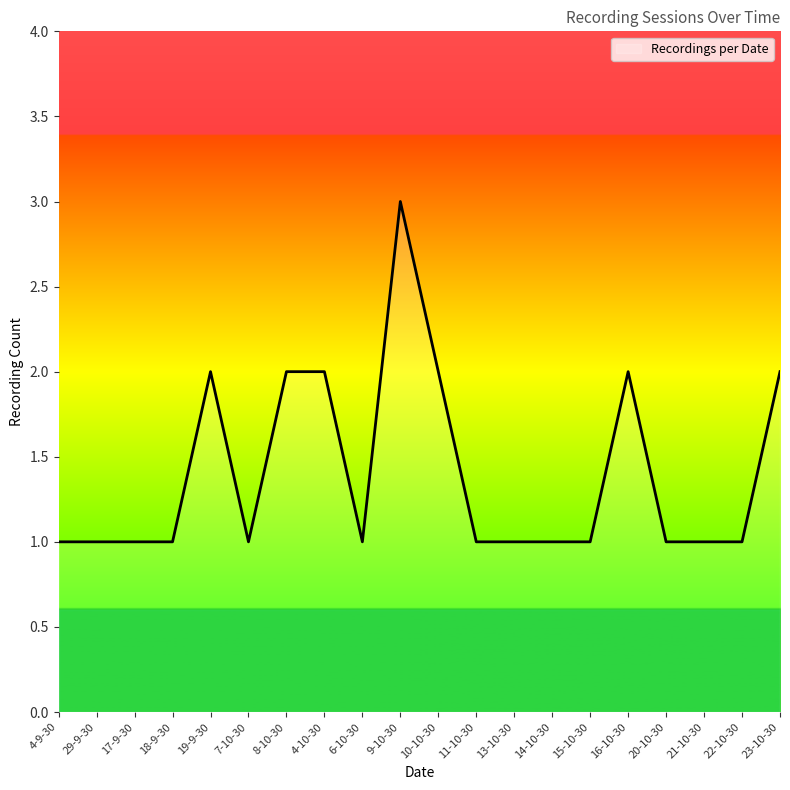

The chart shows a value of 1 at 14-10-30. True or false?

True